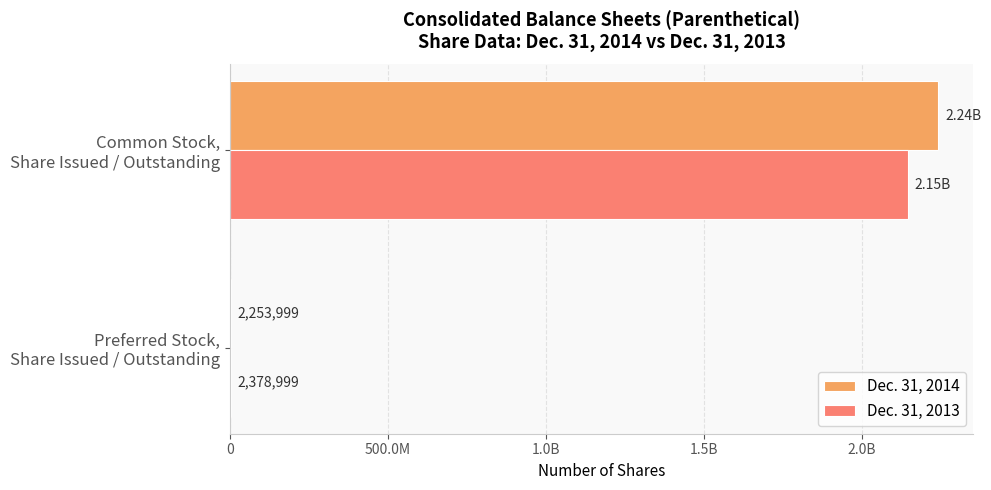

What are all the series names shown in the legend?

Dec. 31, 2014, Dec. 31, 2013